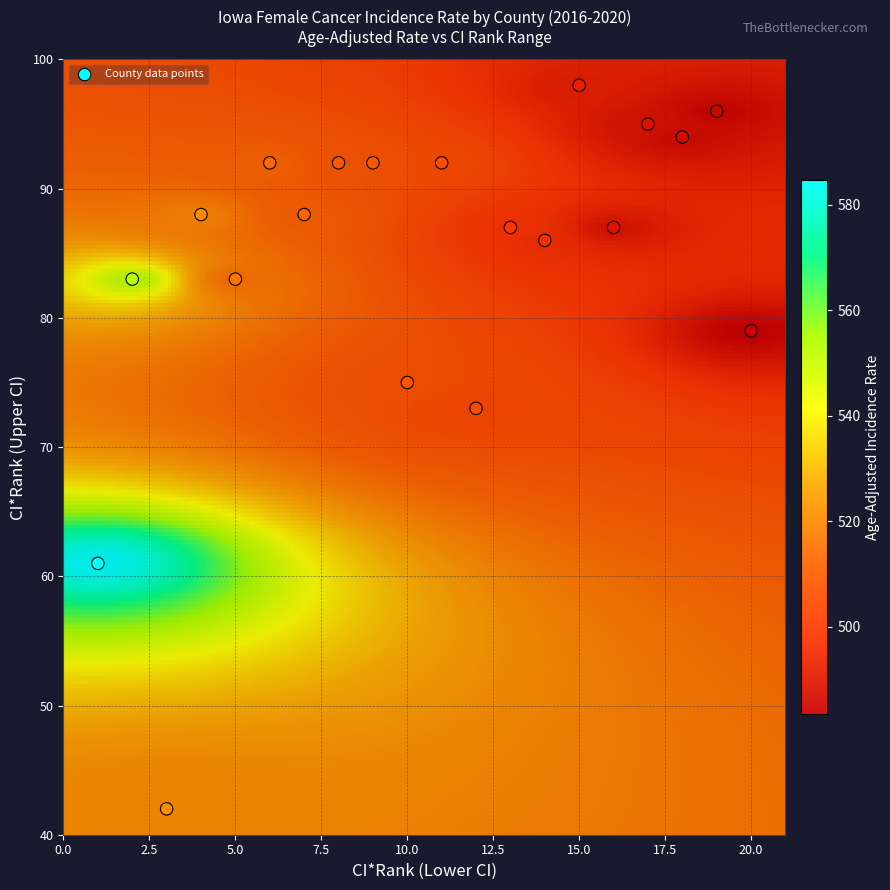

Count the number of points in this scatter plot.

20